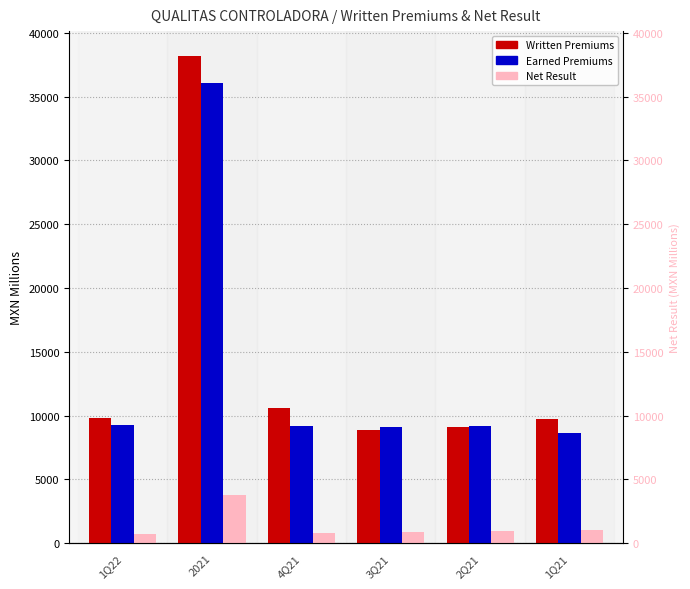

At which label does Net Result reach its peak?

2021